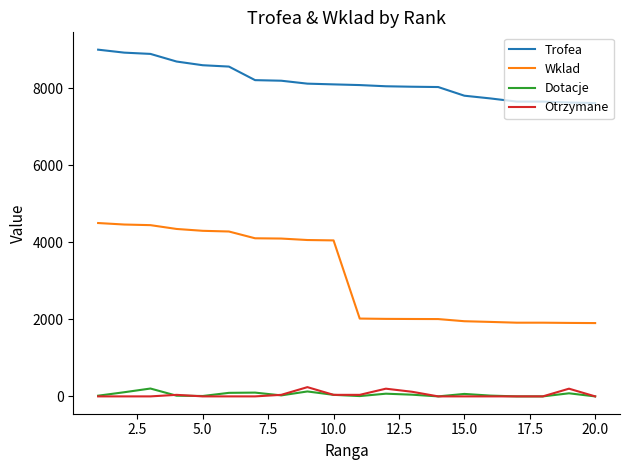

Which series has the largest total across all categories?

Trofea